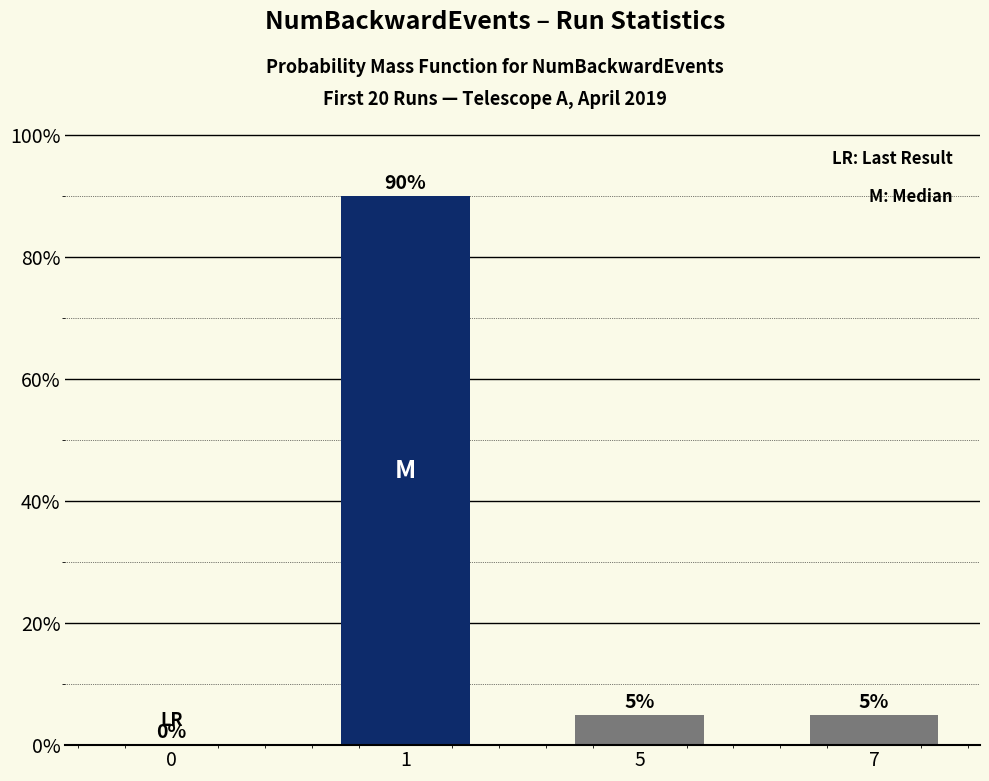

The value at 1 is 120. True or false?

False